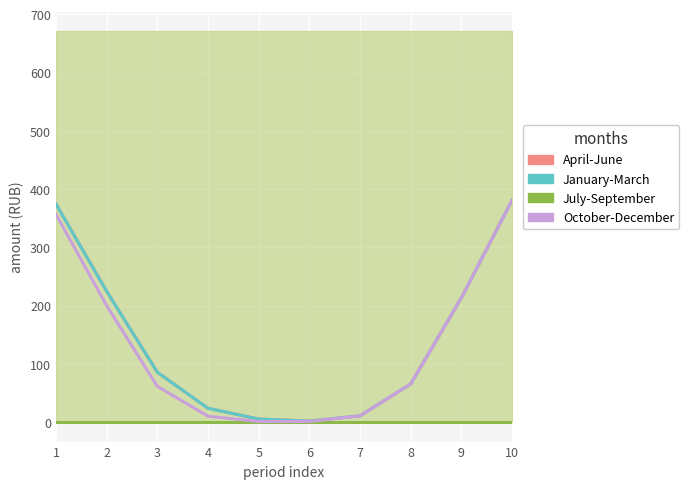

How many lines are shown in the chart?

4